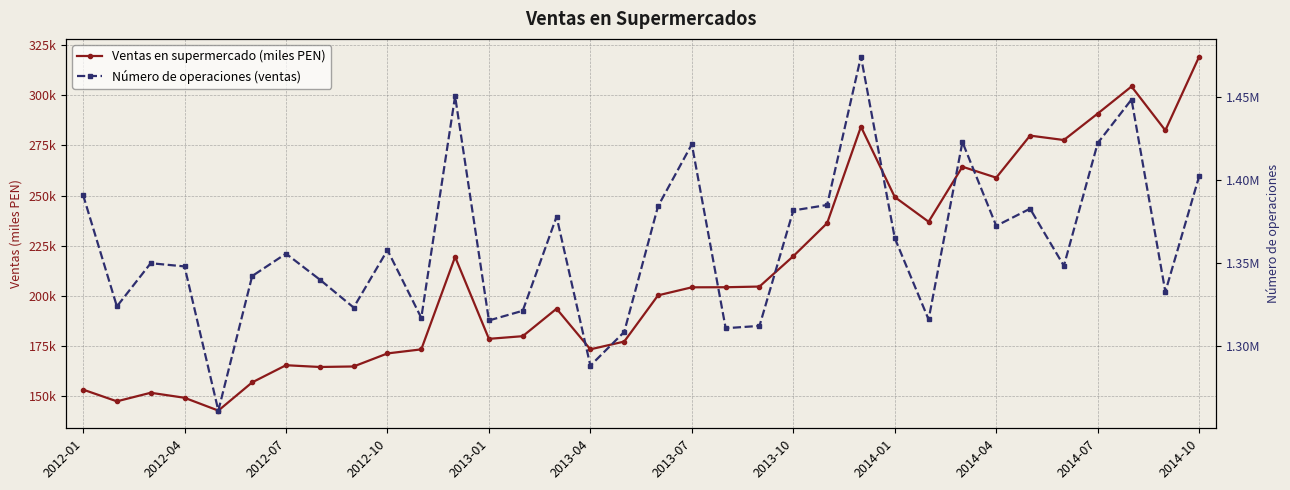

How many values in the Ventas en supermercado (miles PEN) series exceed 204228?

17